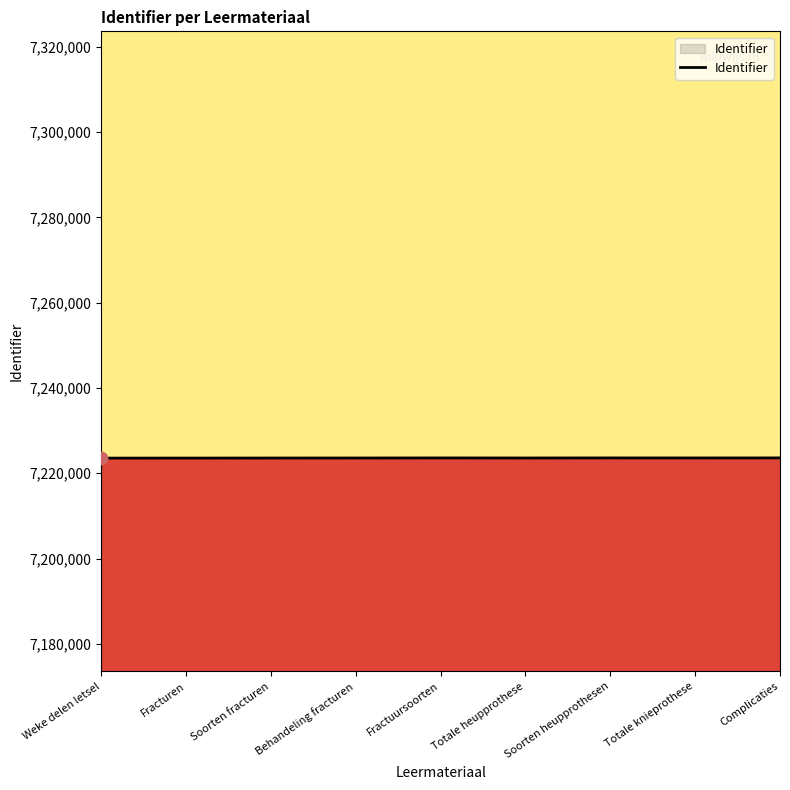

What is the ratio of the value at Complicaties to the value at Soorten heupprothesen?

1.0